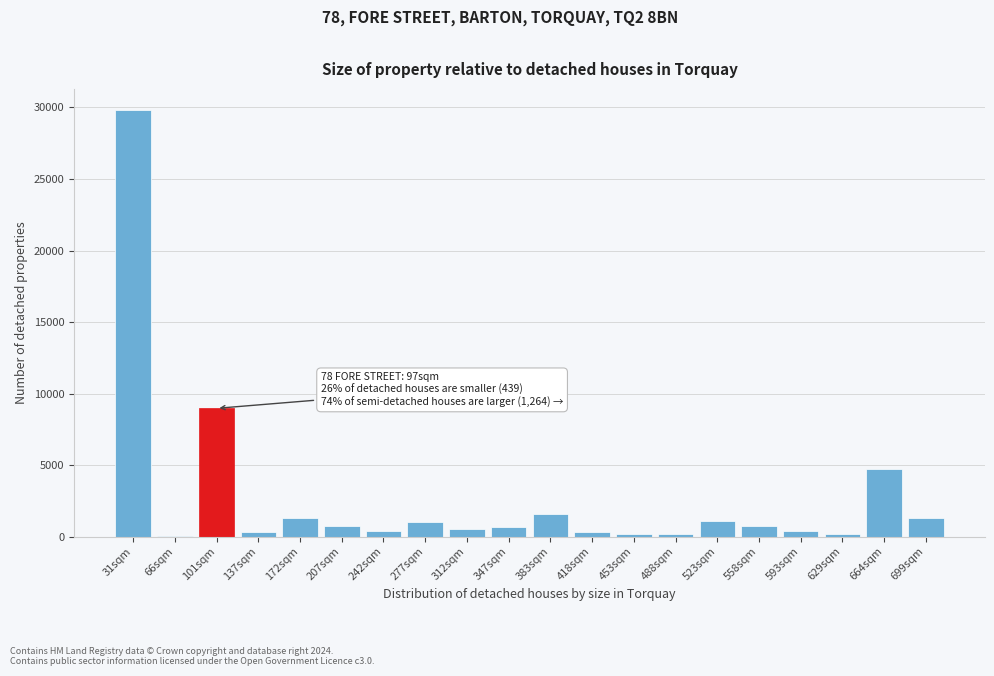

Is it true that the value at 664sqm is 4713?

True